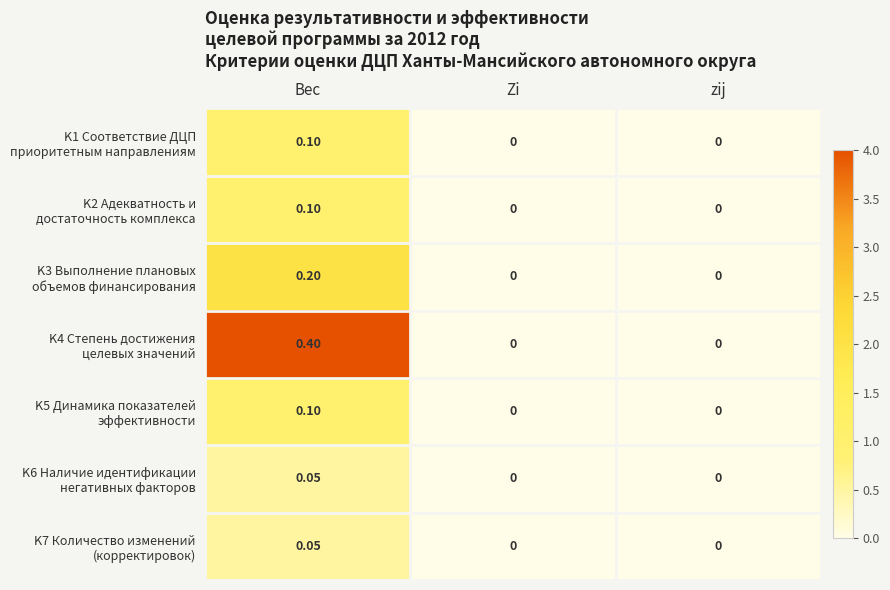

At which category is the sum across all series the highest?

Вес